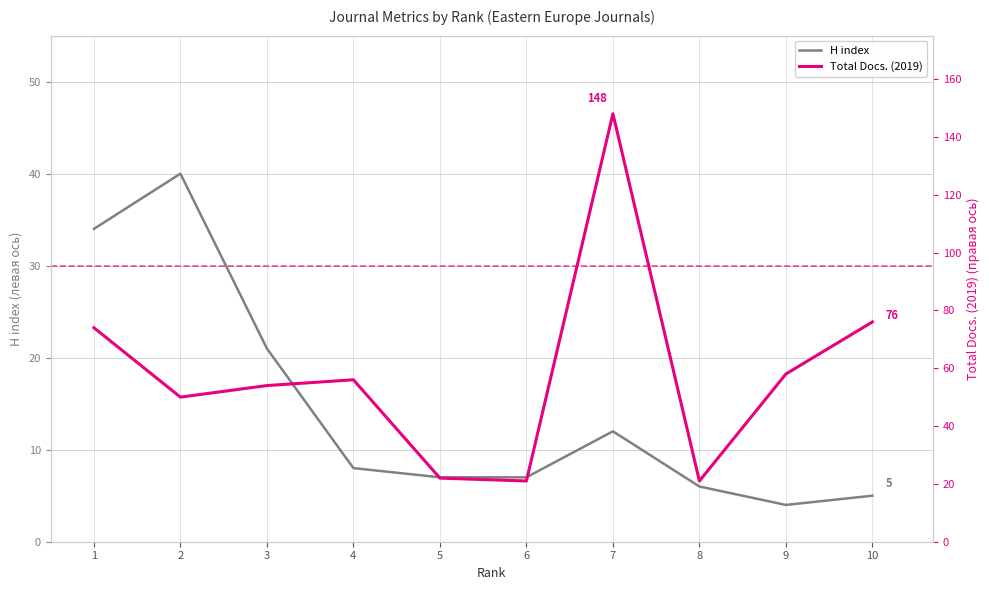

Where is the first local maximum for Total Docs. (2019)?

4